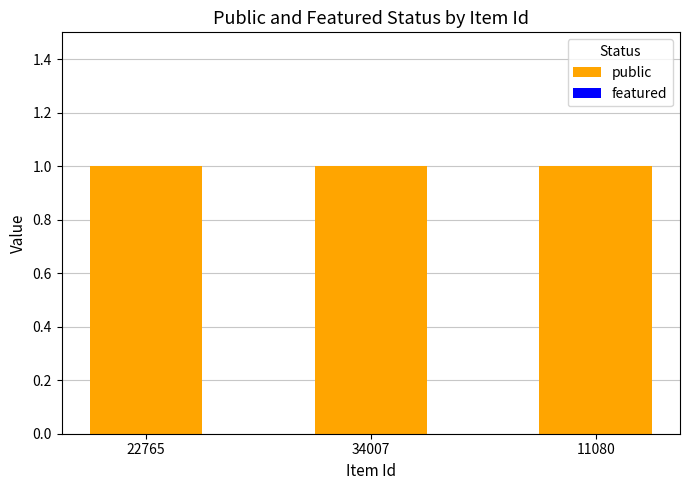

Is it true that featured equals 0 at 22765?

True